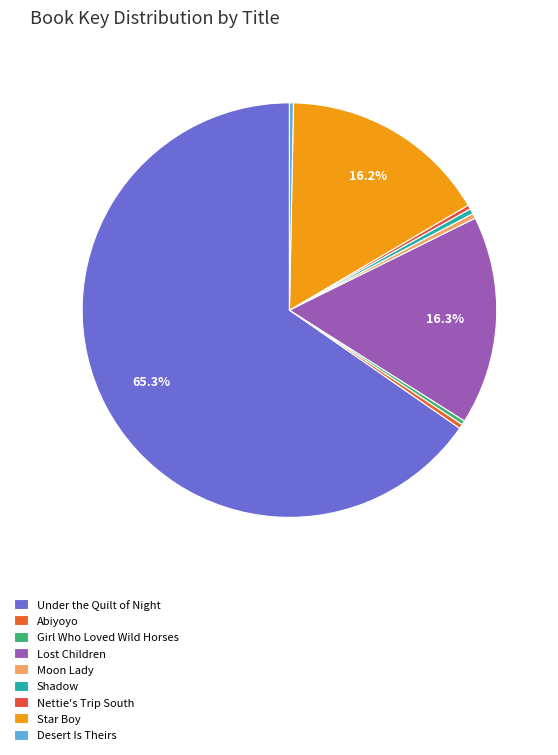

What is the largest slice in the pie chart?

Under the Quilt of Night